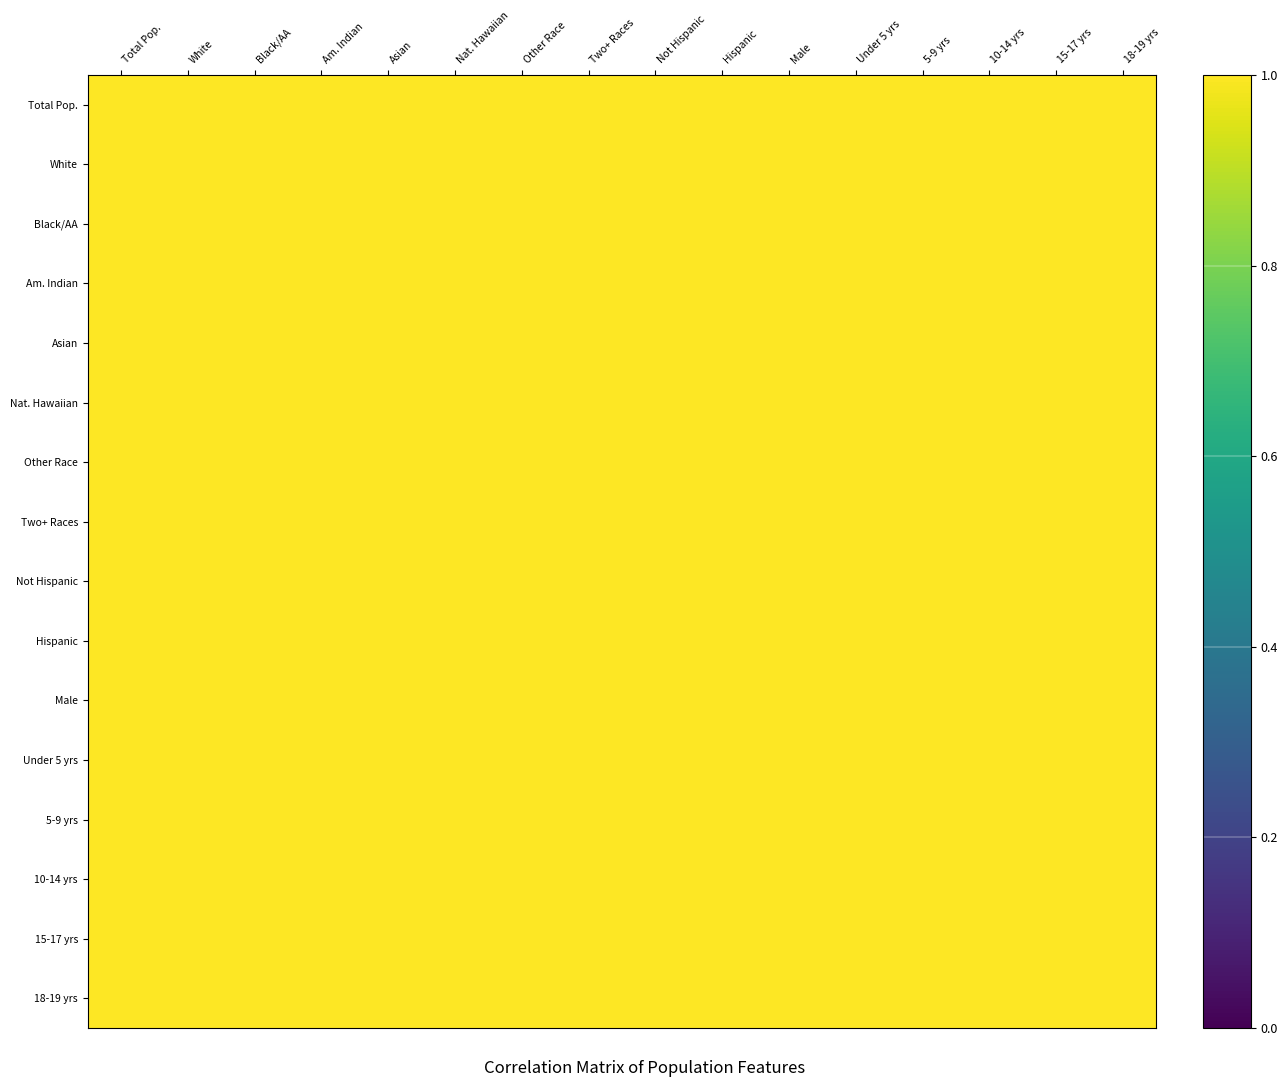

At which category is the sum across all series the highest?

Two+ Races